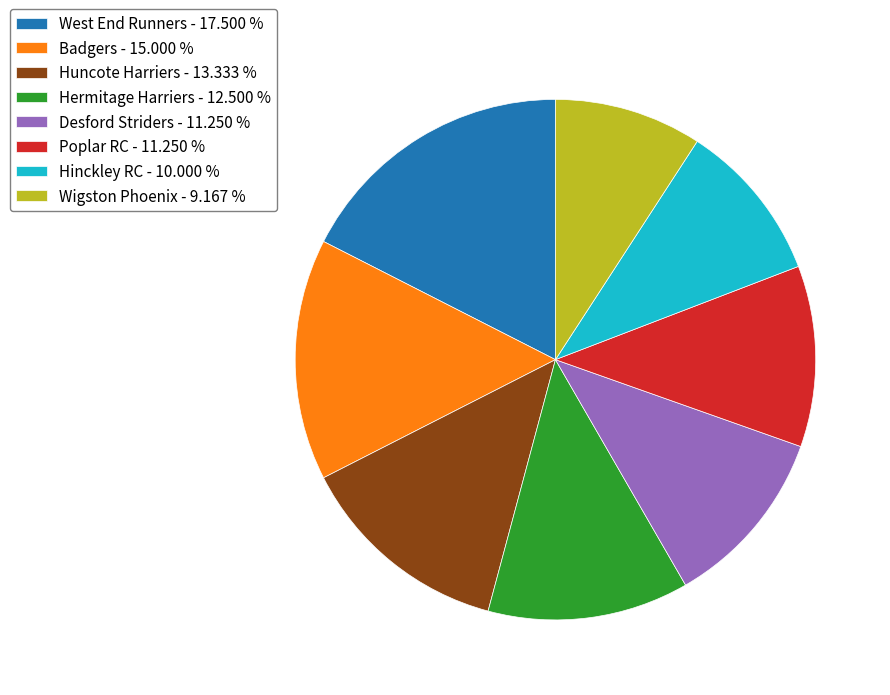

Is there any slice that represents more than half of the pie?

No